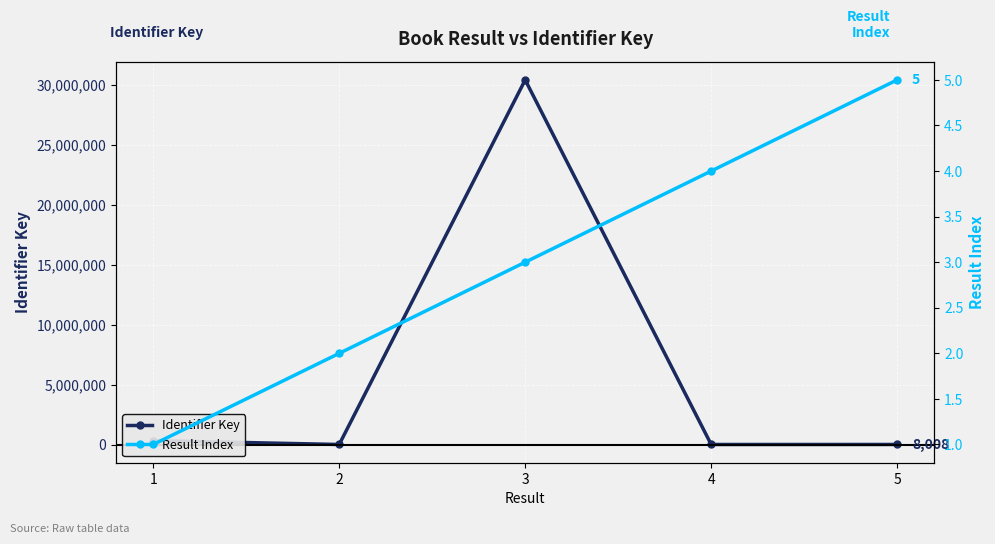

Between 2 and 5, which series saw the biggest shift?

Identifier Key